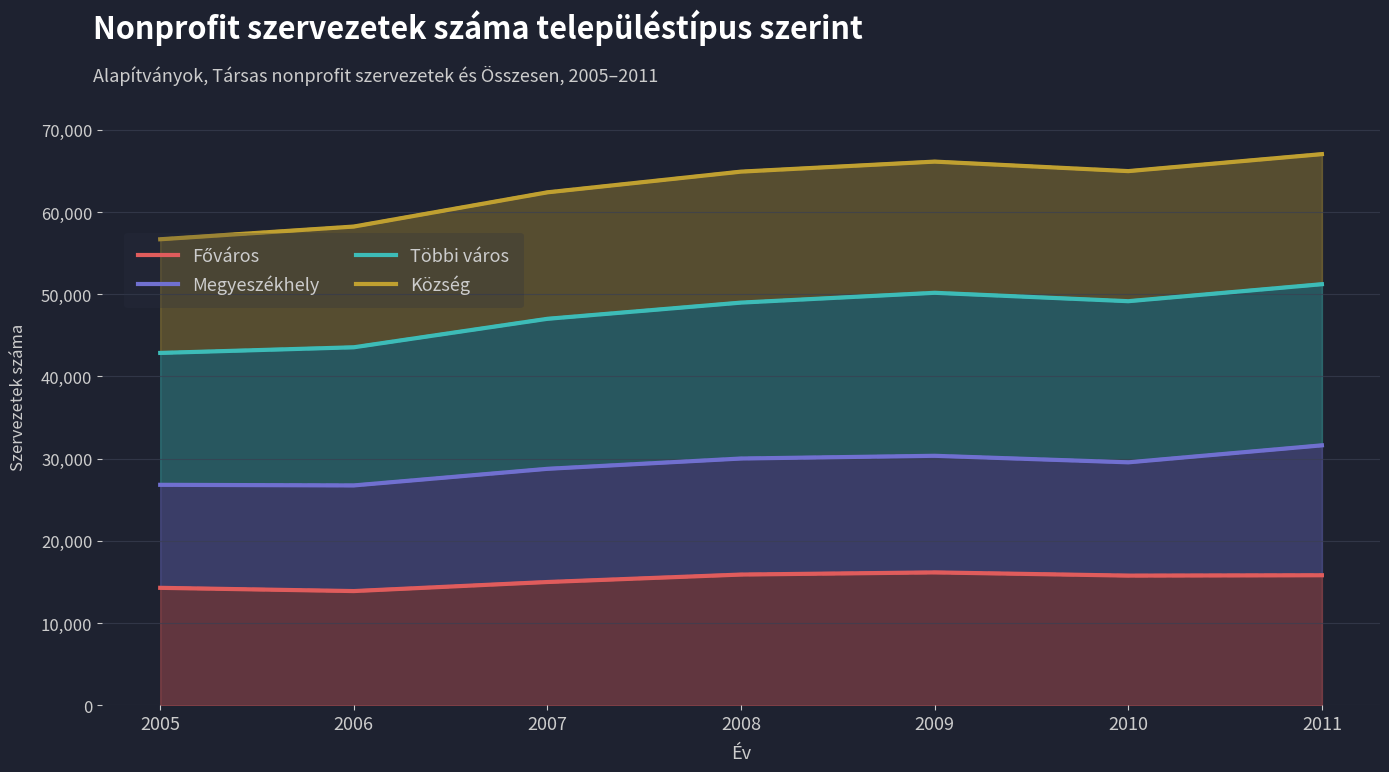

True or false: Község and Megyeszékhely intersect in this chart.

False